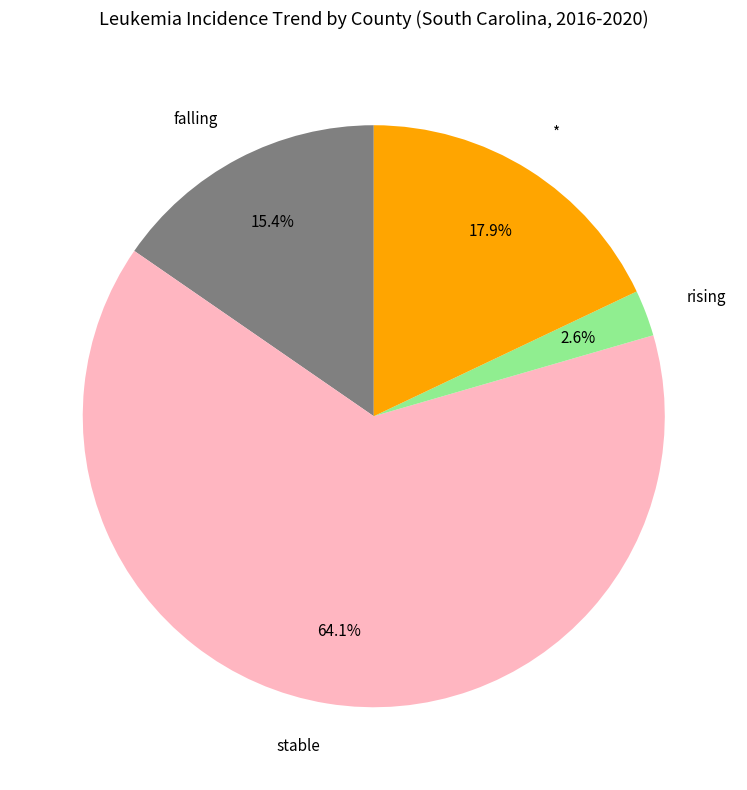

The falling slice represents 15% of the pie. True or false?

True